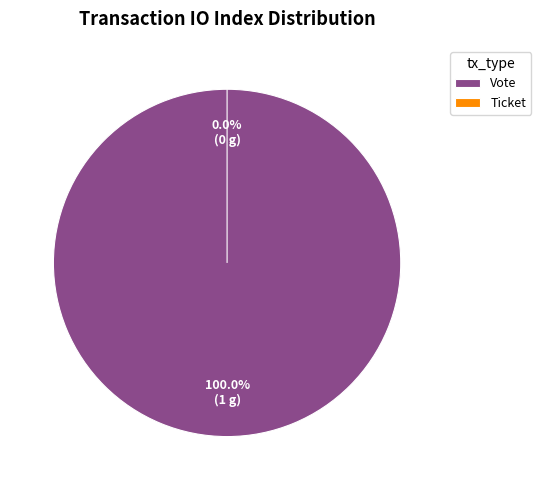

What is the largest slice in the pie chart?

Vote